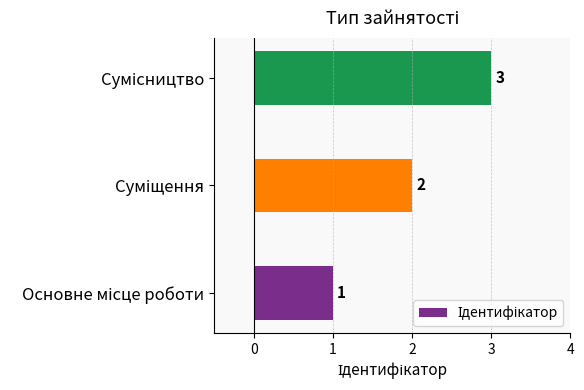

Does the chart contain stacked bars?

No